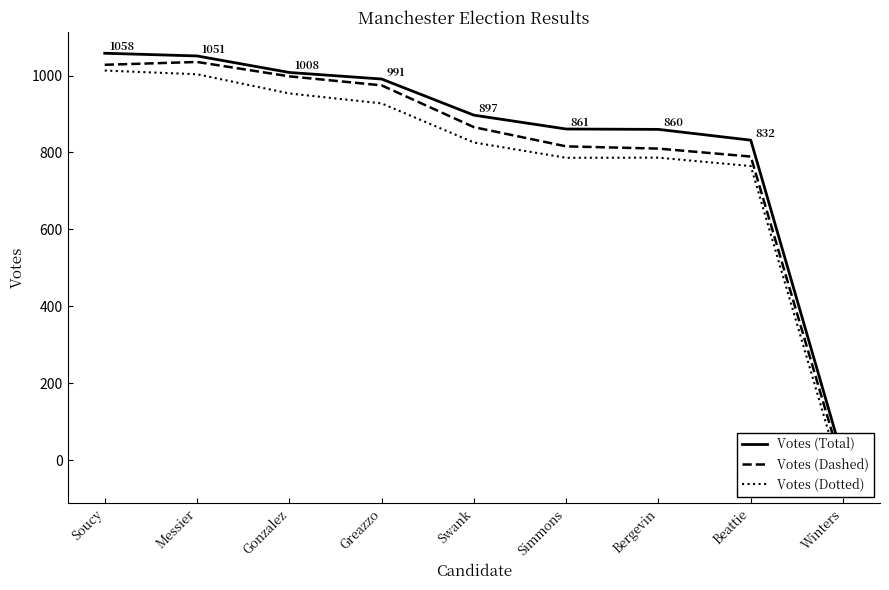

At which label does Votes (Dotted) first exceed 825?

Soucy